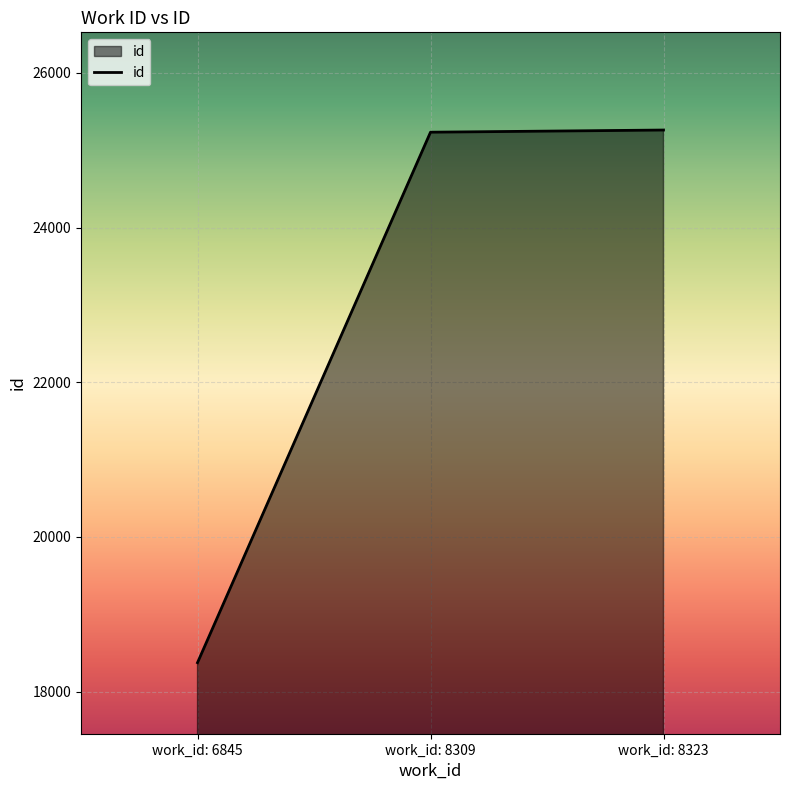

Between work_id: 6845 and work_id: 8309, which is larger?

work_id: 8309